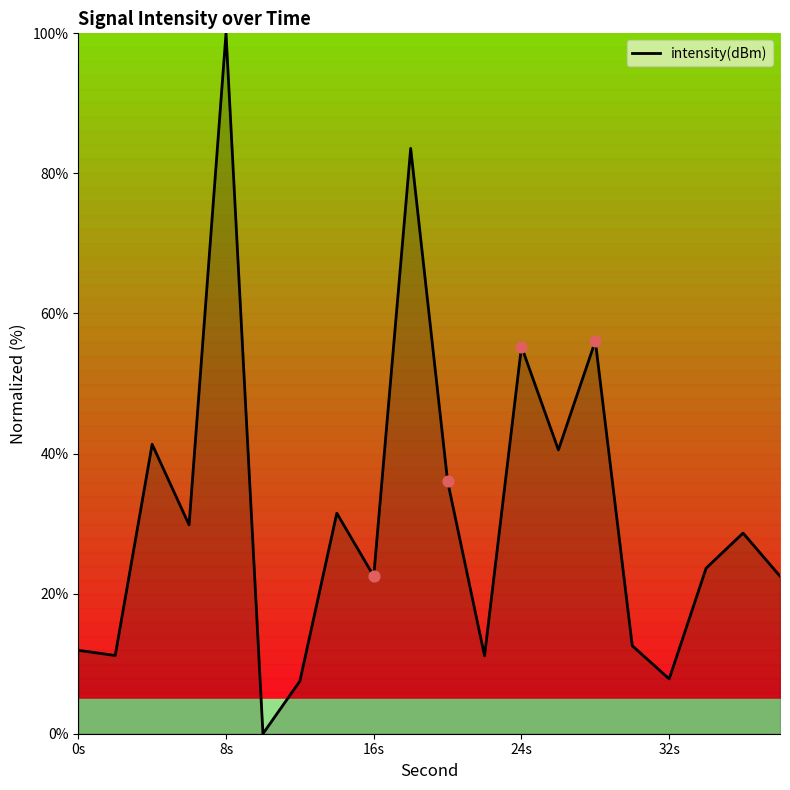

What is the maximum value shown in the chart?

100.0